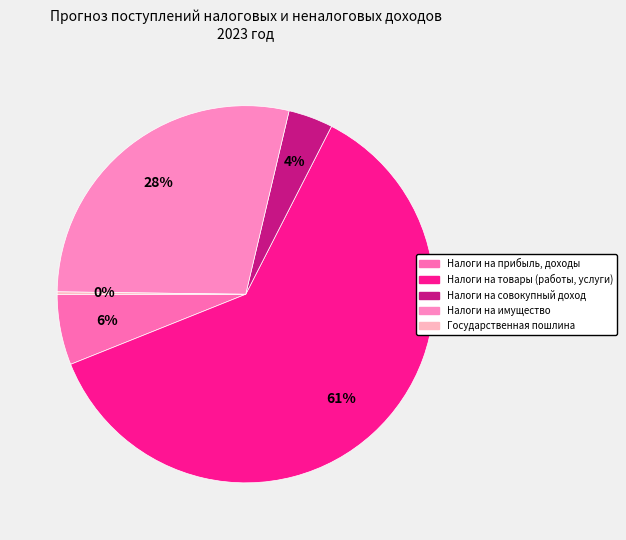

Does Государственная пошлина represent more than half of the total?

No